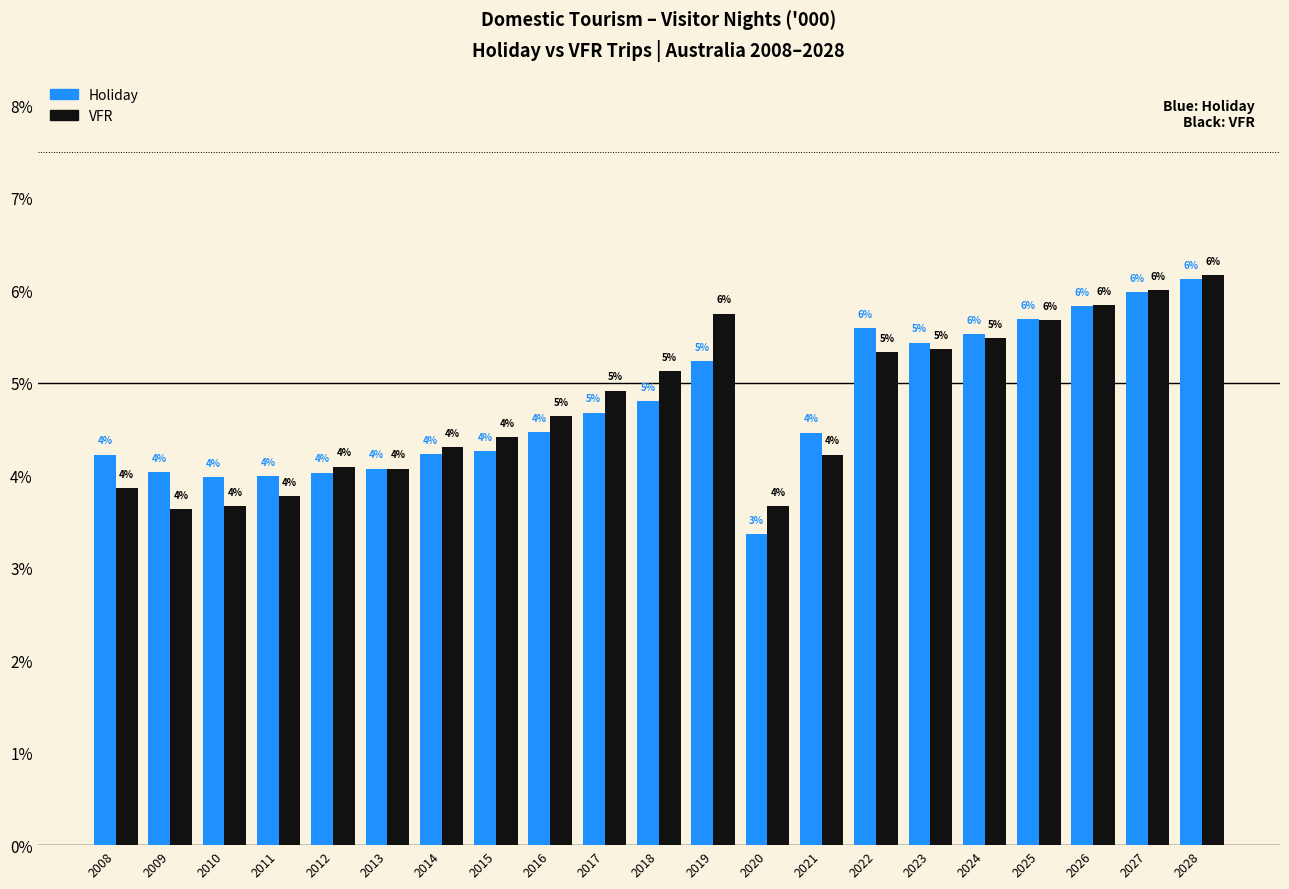

True or false: Holiday has a value of 4.4 at 2020.

False